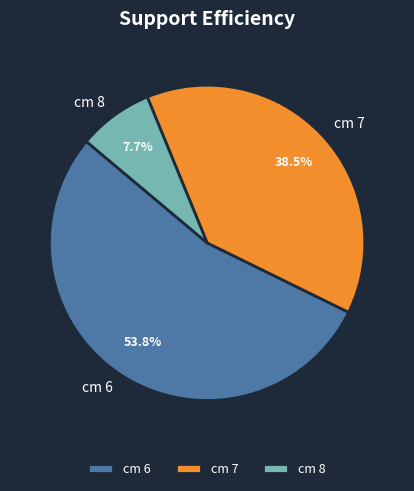

Does cm 6 account for over 50% of the chart?

Yes